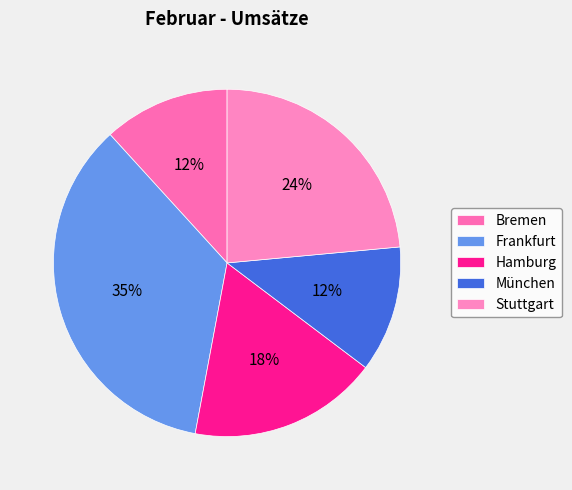

Which slice is the smallest?

Bremen